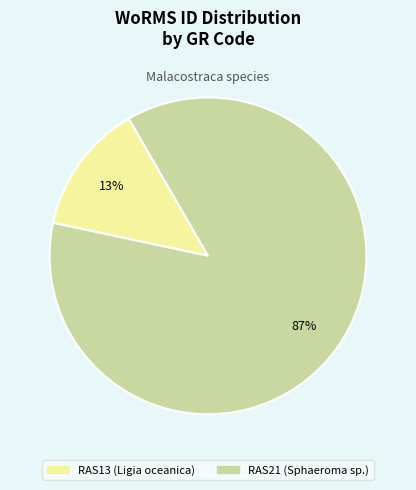

The RAS13 (Ligia oceanica) slice represents 20% of the pie. True or false?

False